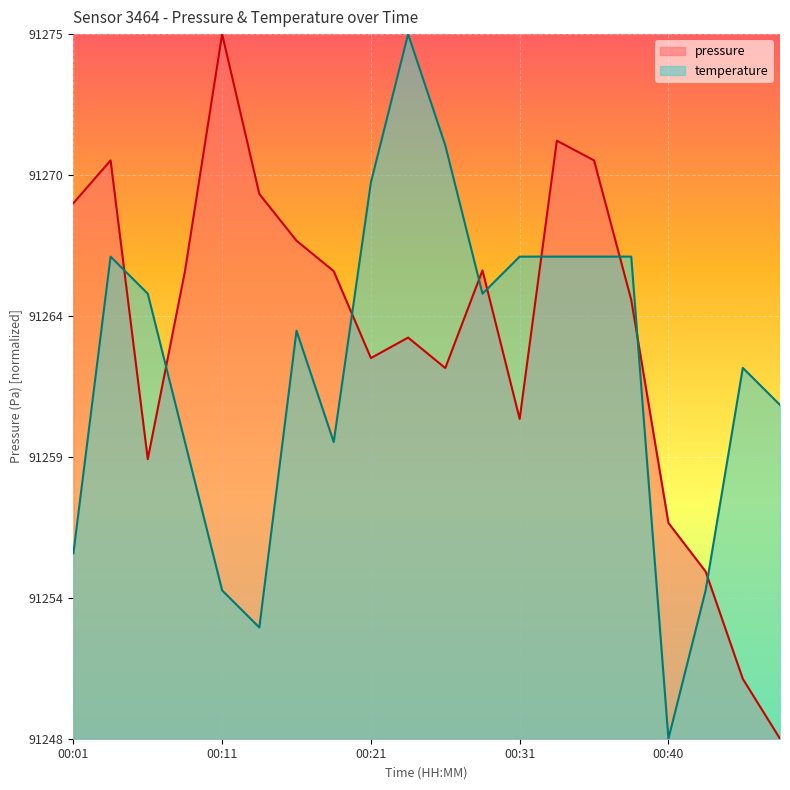

Rank the series by their average value, from lowest to highest.

temperature, pressure